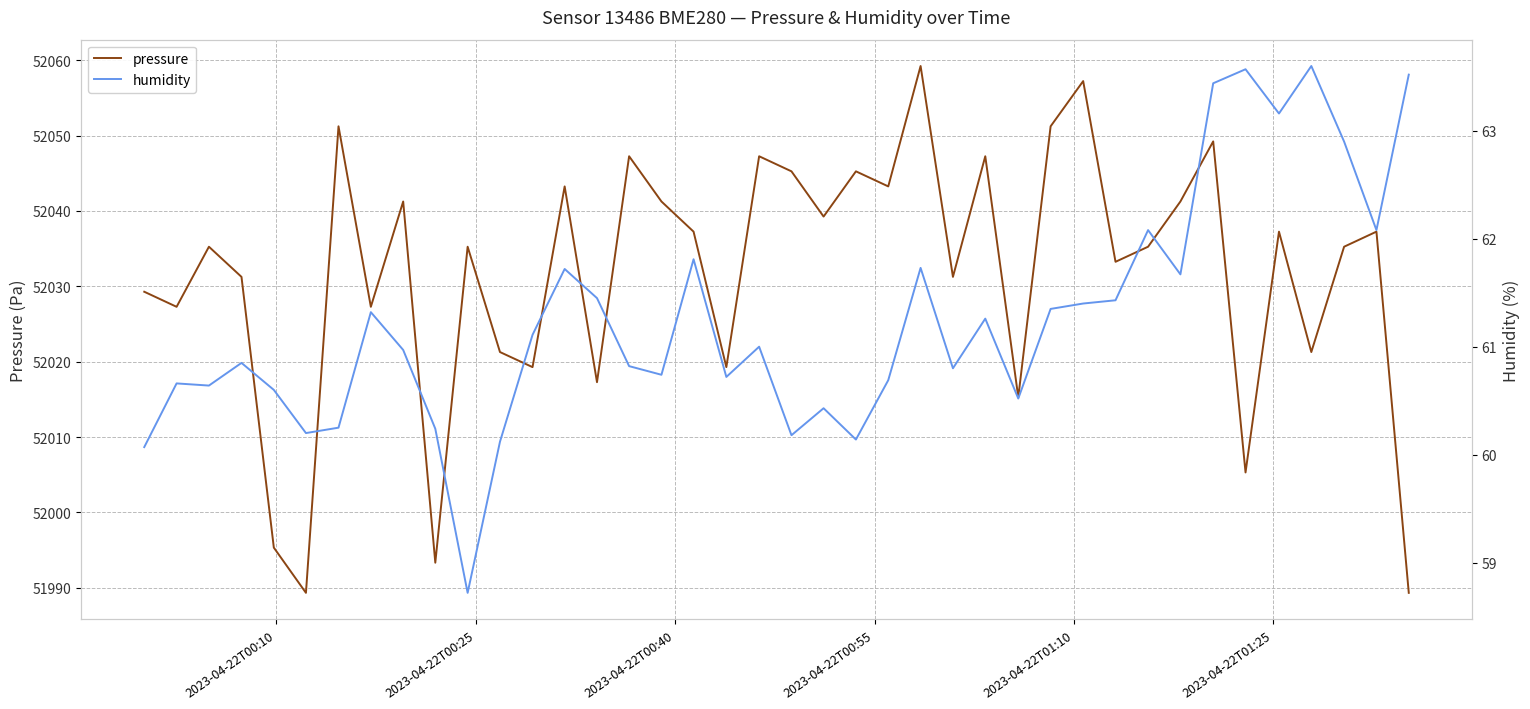

True or false: pressure and humidity intersect in this chart.

False